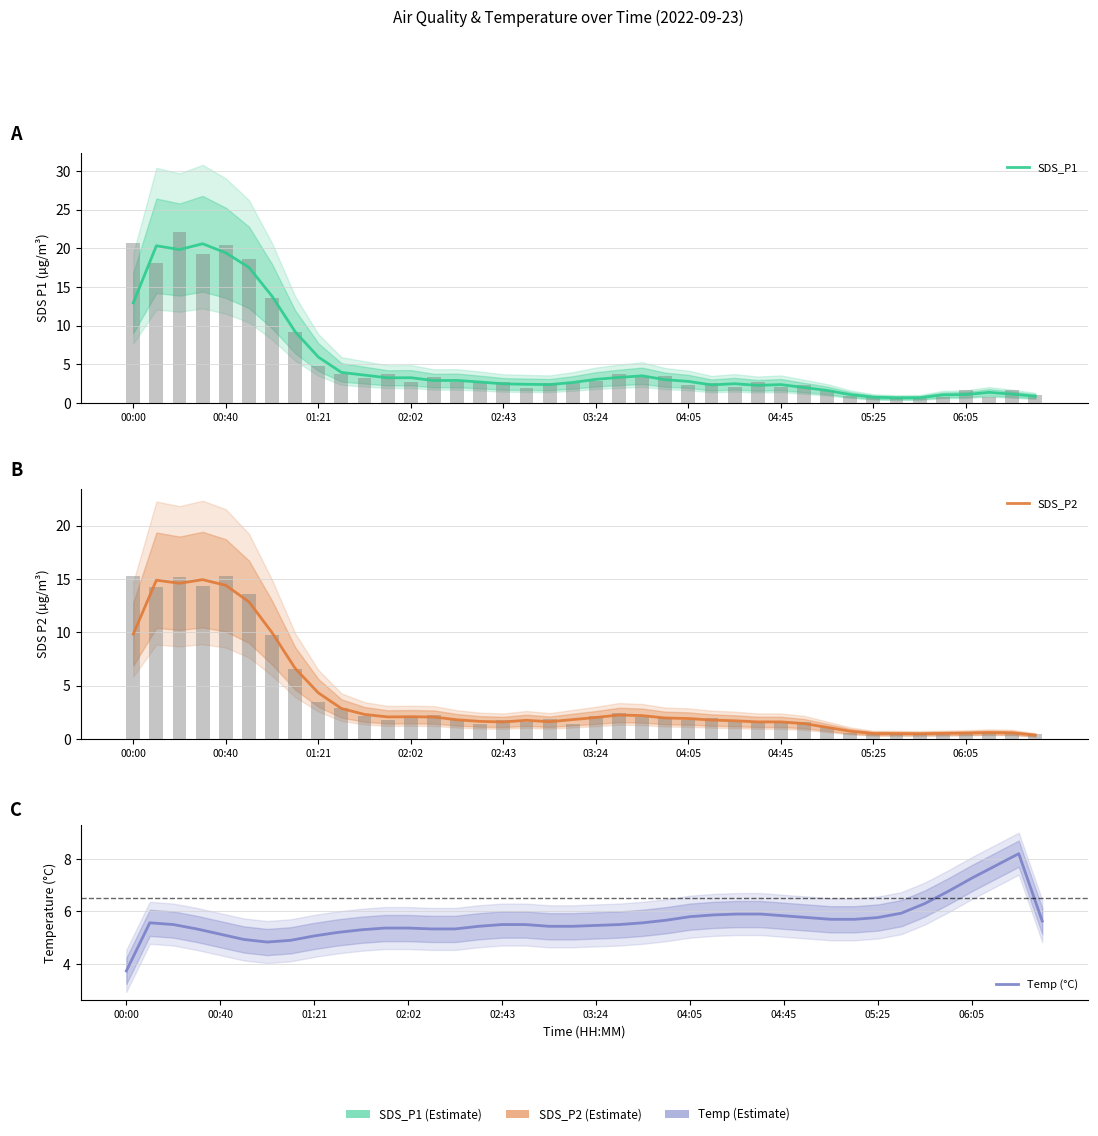

What is the approximate value of Temp (°C) at 38?

8.2